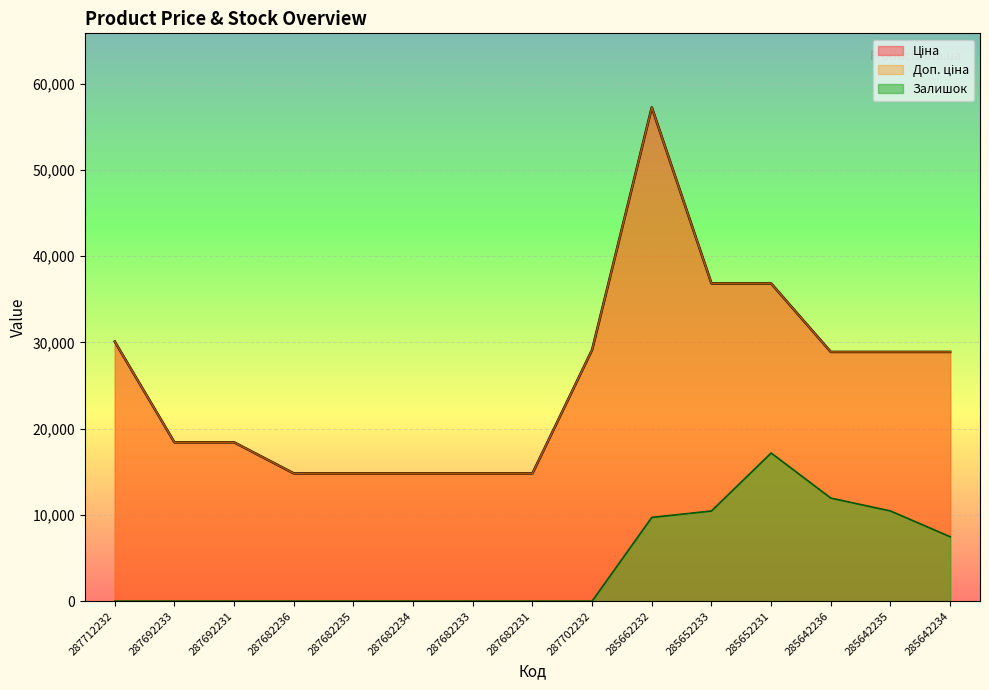

What is the sum of all Залишок values?

67215.9